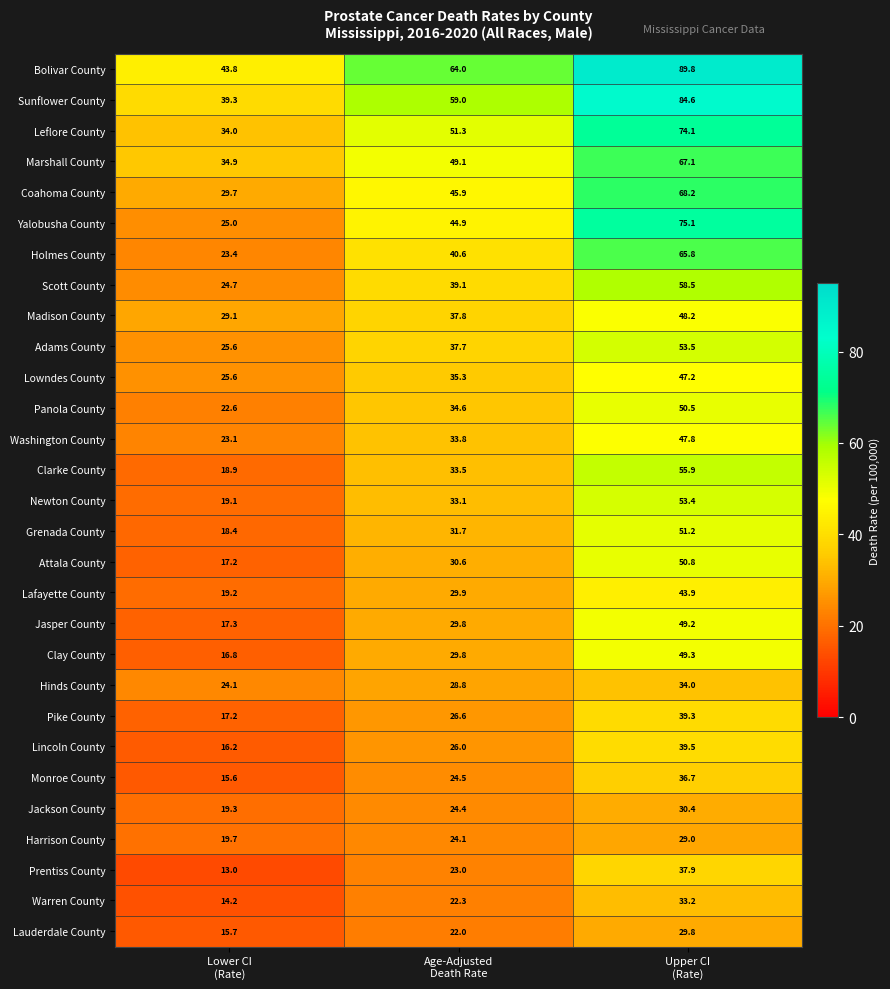

At Upper CI
(Rate), list the series in order from largest to smallest.

Bolivar County, Sunflower County, Yalobusha County, Leflore County, Coahoma County, Marshall County, Holmes County, Scott County, Clarke County, Adams County, Newton County, Grenada County, Attala County, Panola County, Clay County, Jasper County, Madison County, Washington County, Lowndes County, Lafayette County, Lincoln County, Pike County, Prentiss County, Monroe County, Hinds County, Warren County, Jackson County, Lauderdale County, Harrison County